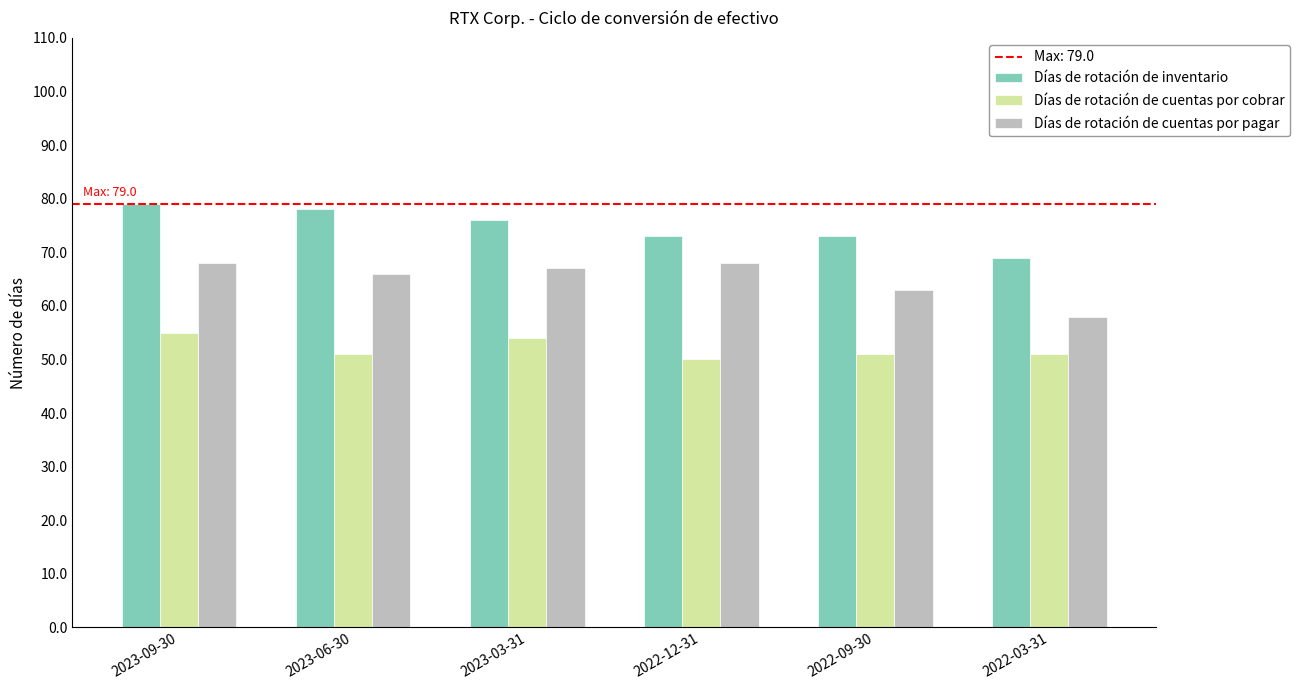

Which category has the highest value across all series?

2023-09-30